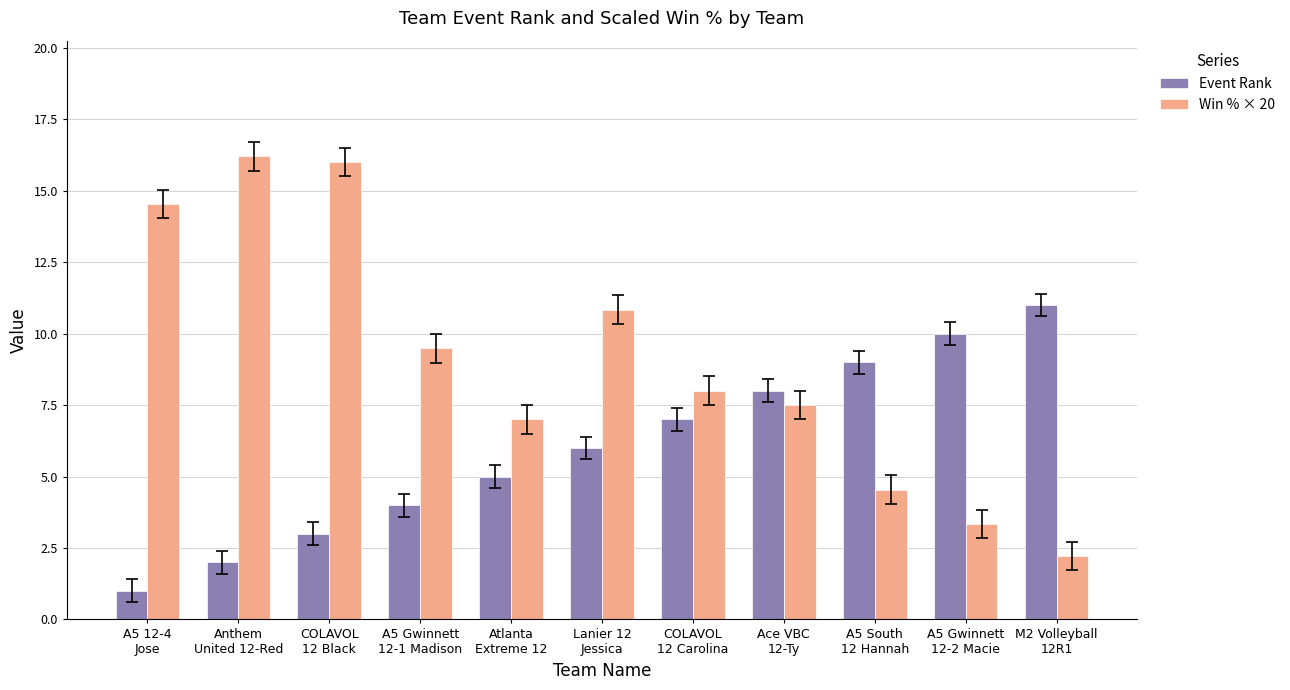

Reading left to right, transcribe all the data shown in this chart.

Event Rank: A5 12-4
Jose=1.0	Anthem
United 12-Red=2.0	COLAVOL
12 Black=3.0	A5 Gwinnett
12-1 Madison=4.0	Atlanta
Extreme 12=5.0	Lanier 12
Jessica=6.0	COLAVOL
12 Carolina=7.0	Ace VBC
12-Ty=8.0	A5 South
12 Hannah=9.0	A5 Gwinnett
12-2 Macie=10.0	M2 Volleyball
12R1=11.0
Win % × 20: A5 12-4
Jose=14.5	Anthem
United 12-Red=16.2	COLAVOL
12 Black=16.0	A5 Gwinnett
12-1 Madison=9.5	Atlanta
Extreme 12=7.0	Lanier 12
Jessica=10.8	COLAVOL
12 Carolina=8.0	Ace VBC
12-Ty=7.5	A5 South
12 Hannah=4.5	A5 Gwinnett
12-2 Macie=3.3	M2 Volleyball
12R1=2.2